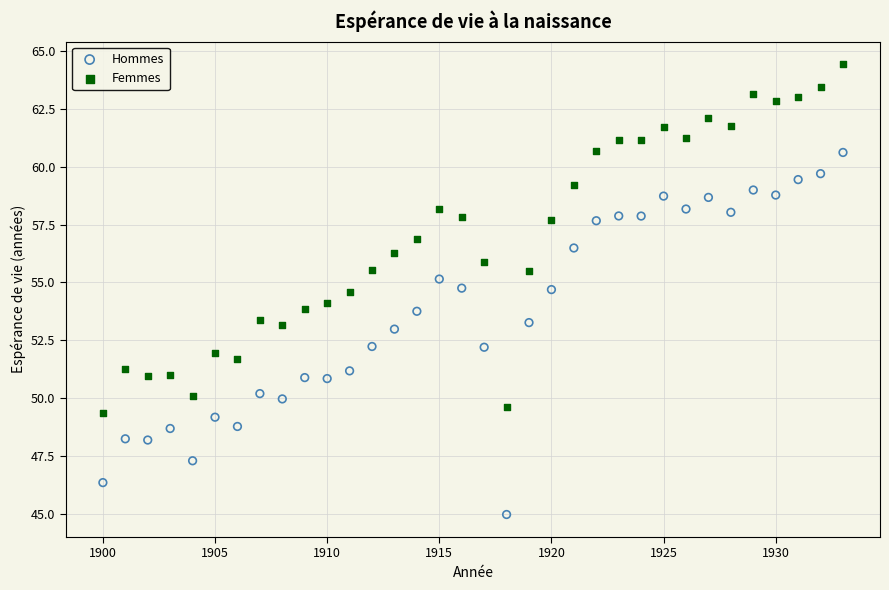

Across all data points, what is the range of X values (max minus min)?

33.0